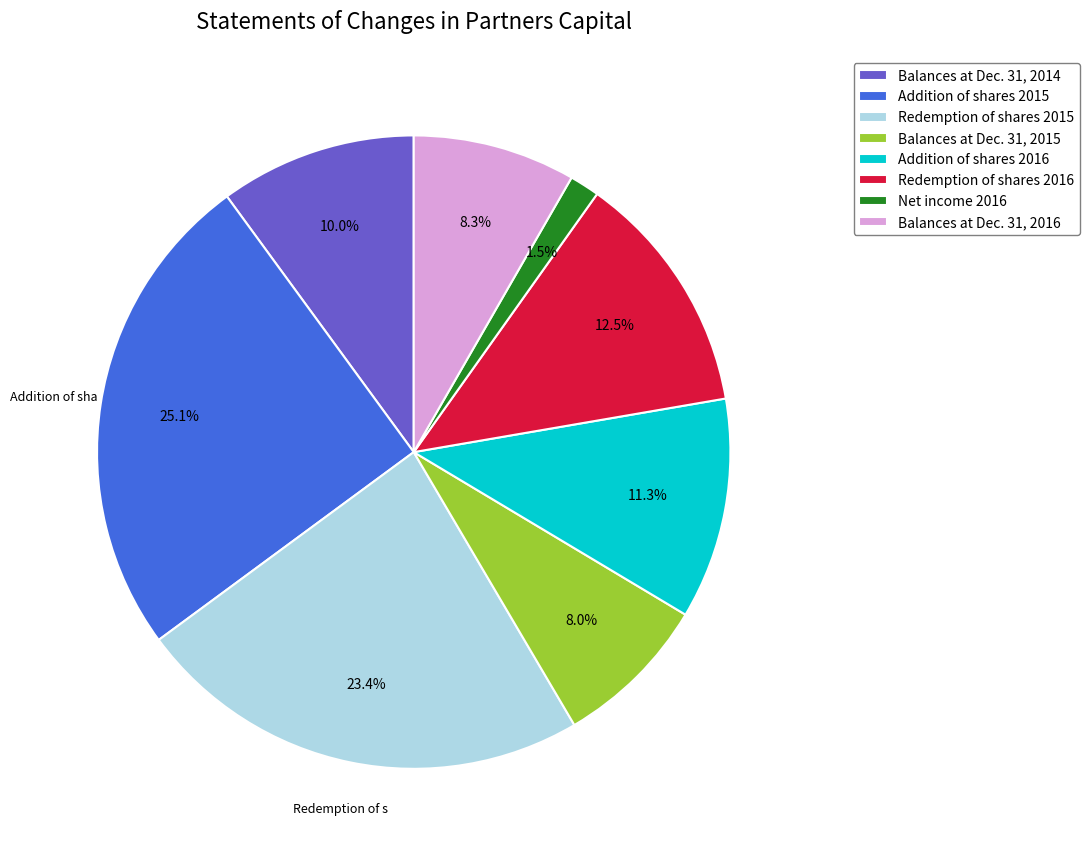

Is there a majority slice in this chart?

No